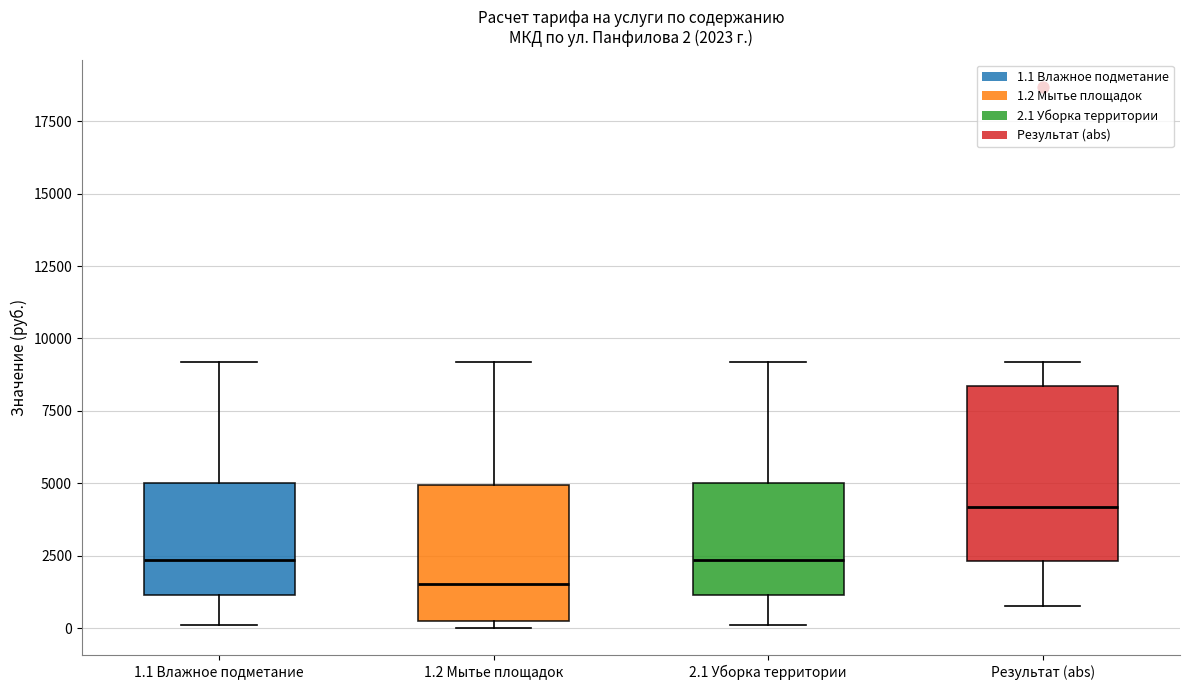

Which box's median line is the highest?

Результат (abs)